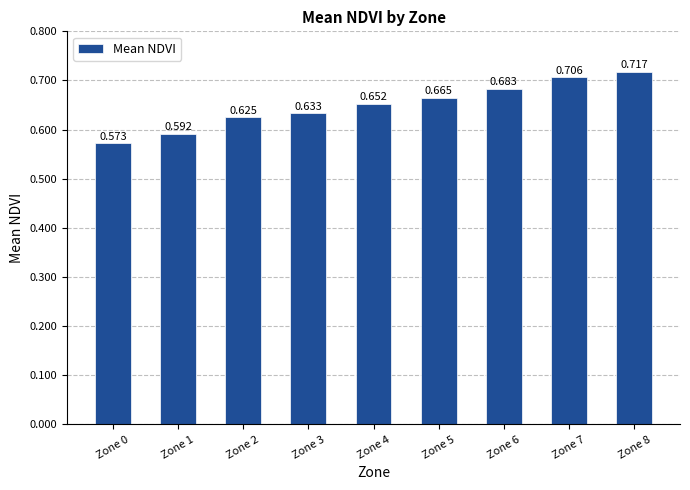

True or false: the data shows 0.9 at Zone 2.

False